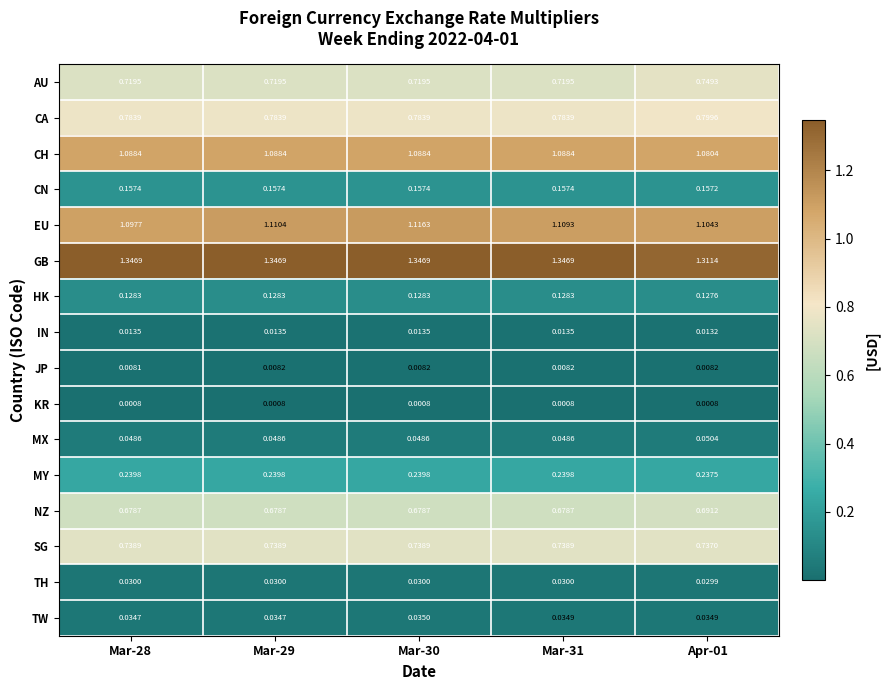

At which category is the sum across all series the highest?

Mar-30